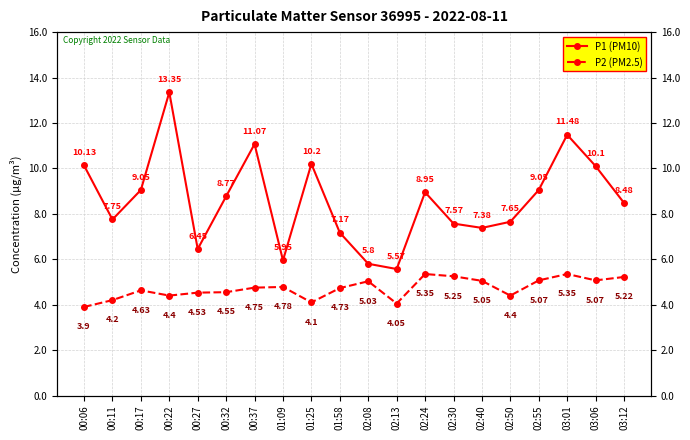

The P2 (PM2.5) series shows 4.0 at 02:13. True or false?

True